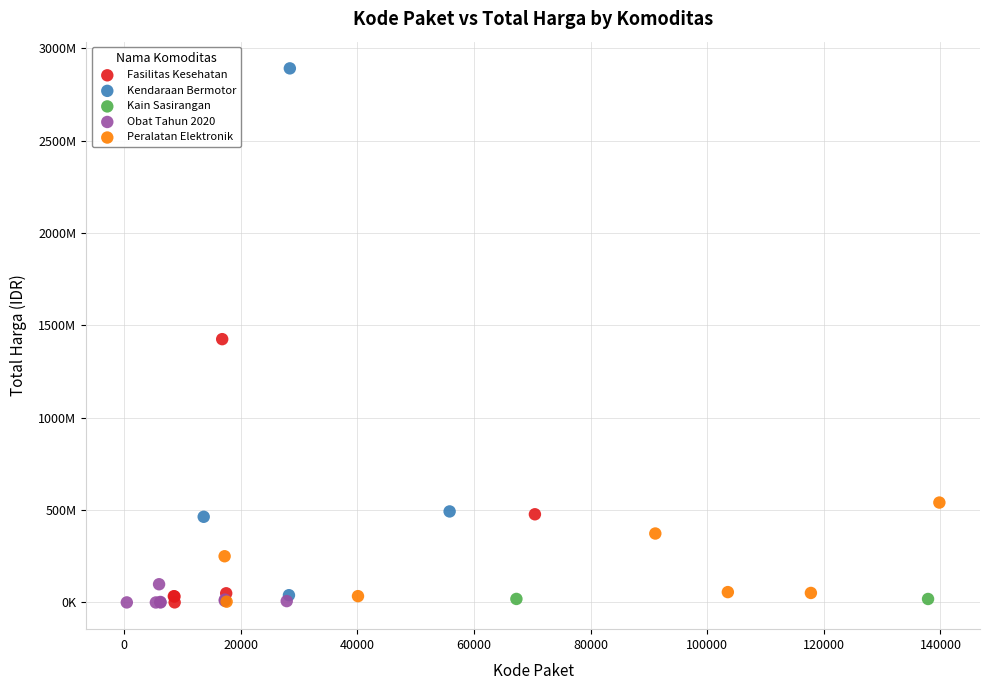

Which series reaches the maximum Y coordinate?

Kendaraan Bermotor